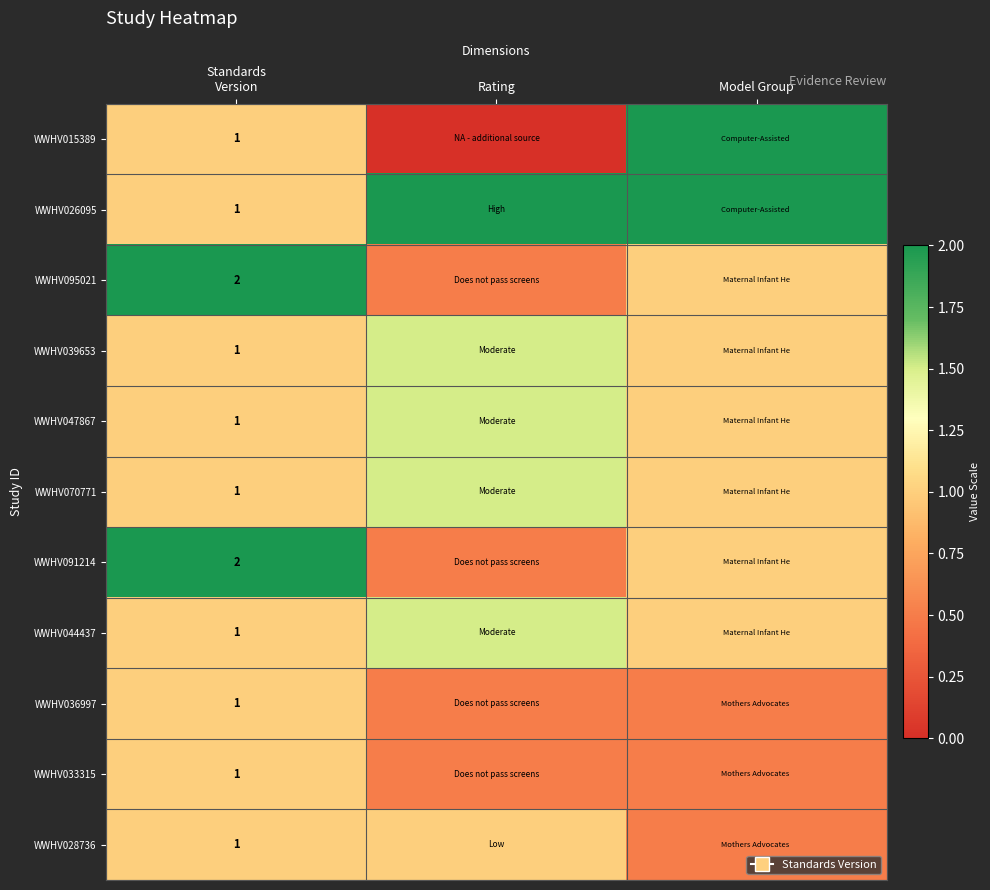

Rank the series by their maximum value, from lowest to highest.

WWHV036997, WWHV033315, WWHV028736, WWHV039653, WWHV047867, WWHV070771, WWHV044437, WWHV015389, WWHV026095, WWHV095021, WWHV091214